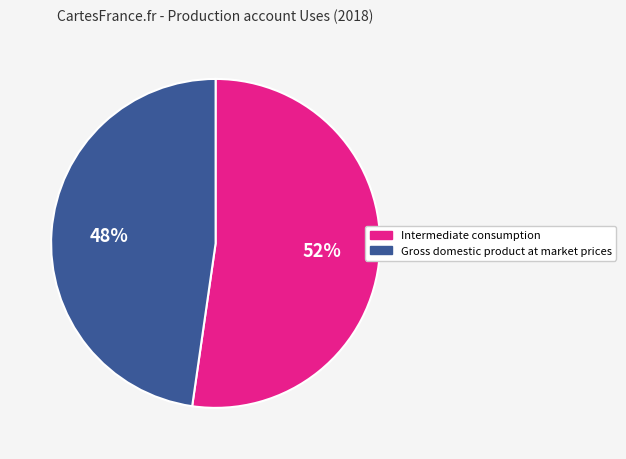

Does Gross domestic product at market prices account for over 50% of the chart?

No